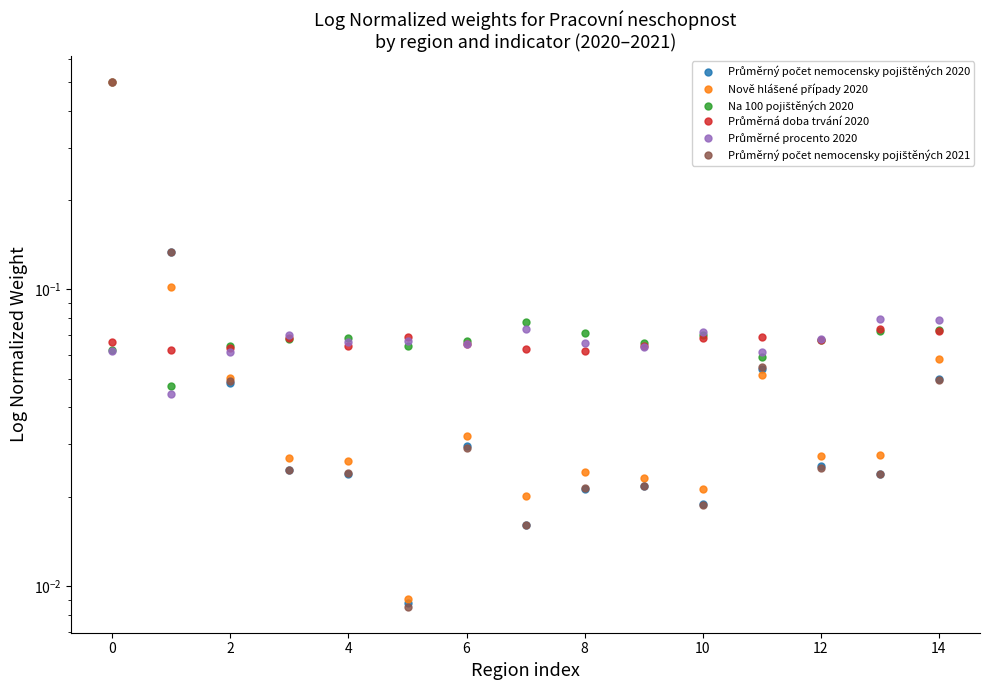

In Průměrný počet nemocensky pojištěných 2021, how many points are higher than both neighbors (excluding endpoints)?

3